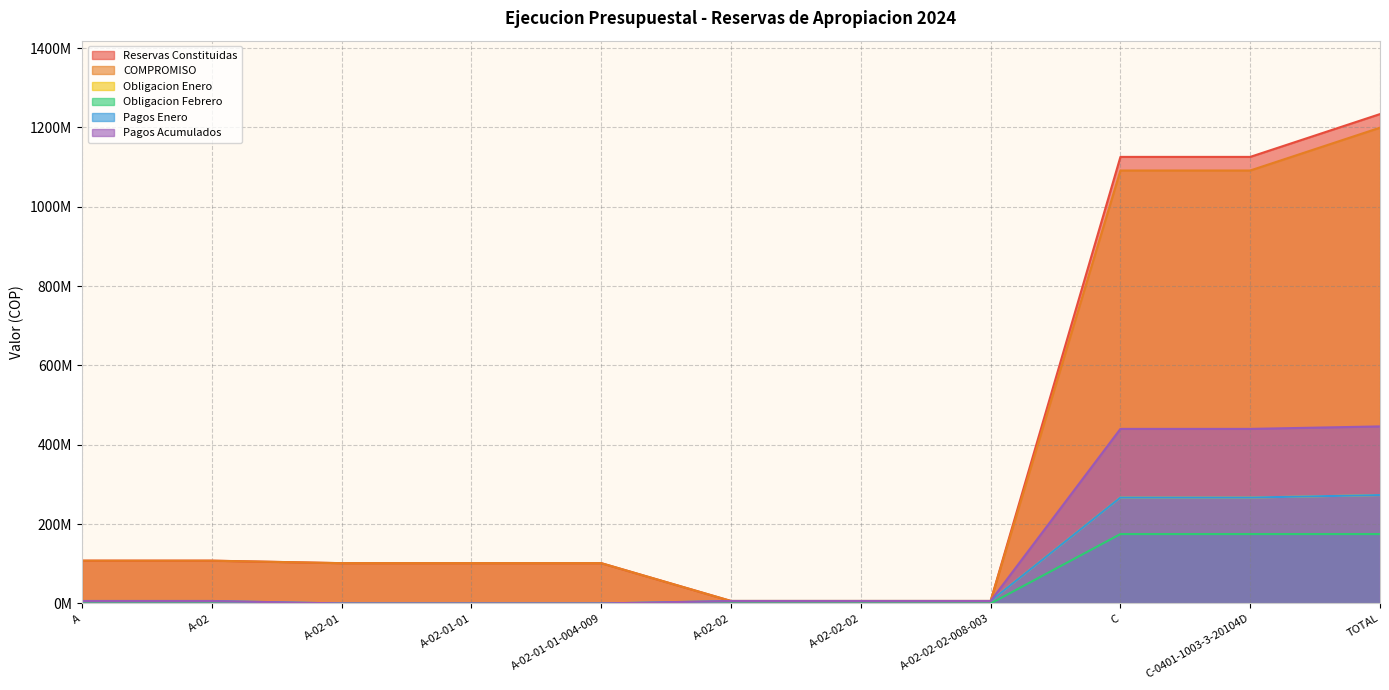

What is the total value across all series at A-02?

234746247.0